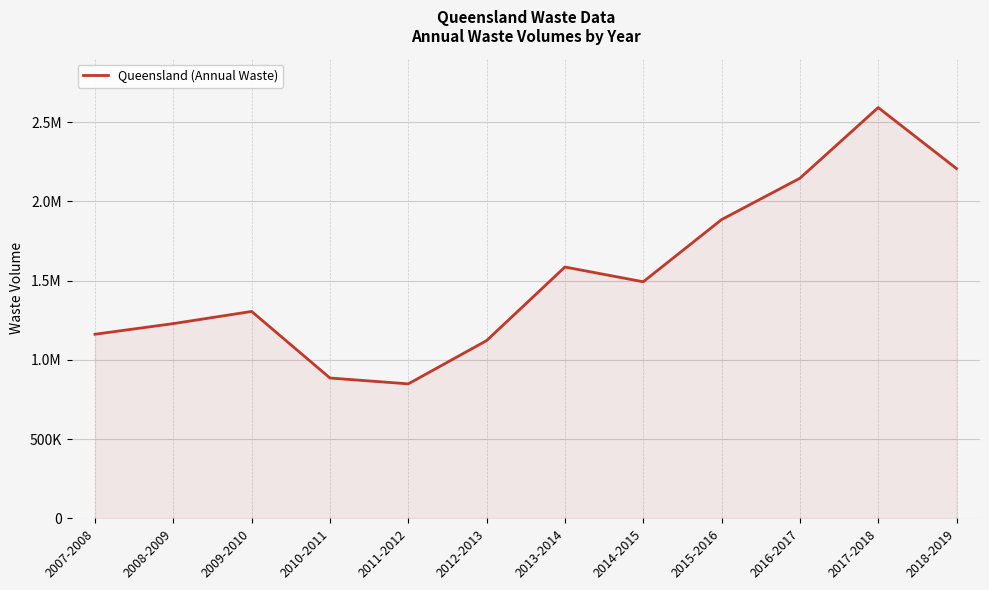

Does the chart display data point markers on the line(s)?

No